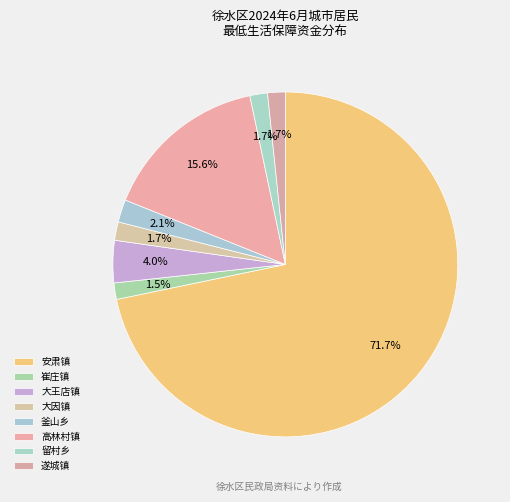

How many segments does this pie chart have?

8